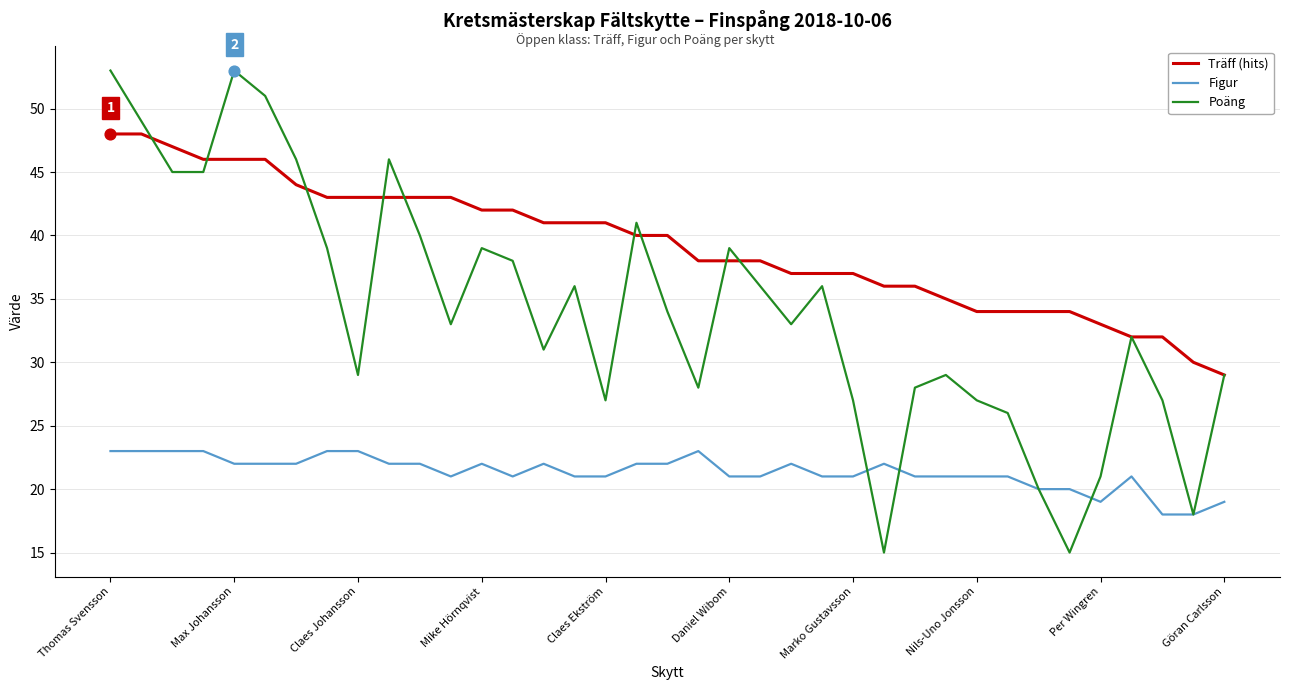

Which series has the largest total across all categories?

Träff (hits)